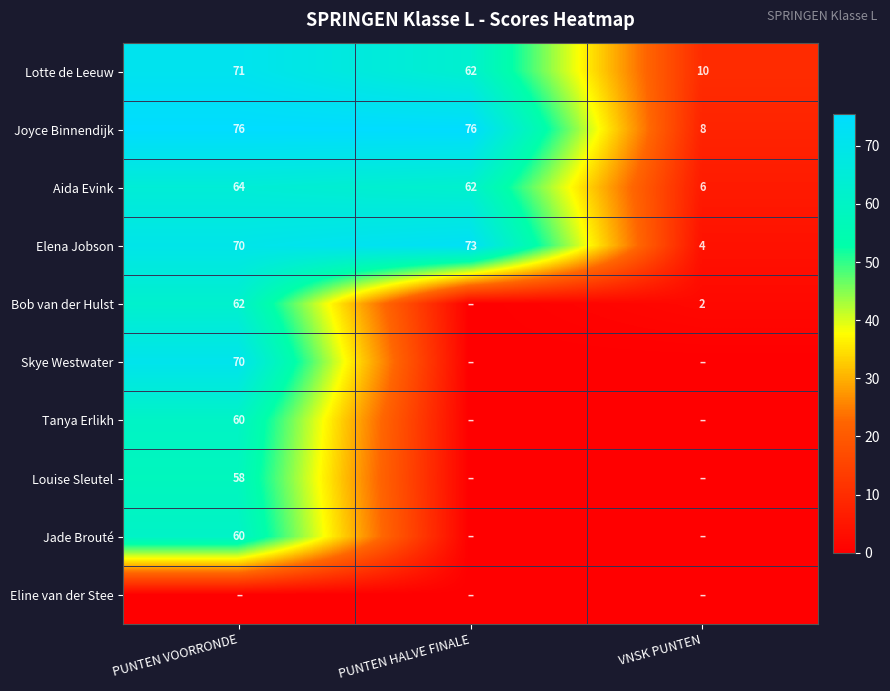

True or false: Bob van der Hulst has a value of 3 at VNSK PUNTEN.

False